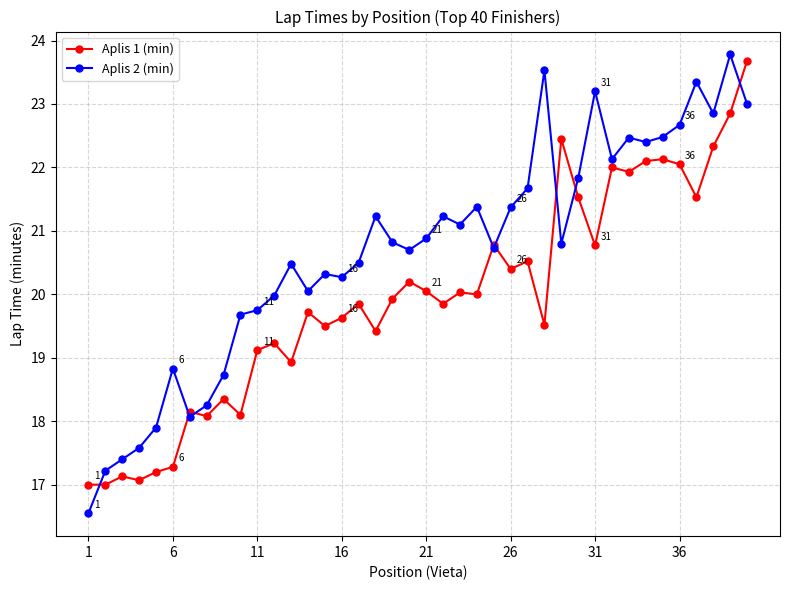

True or false: Aplis 2 (min) has more than 1 interior local peaks.

True